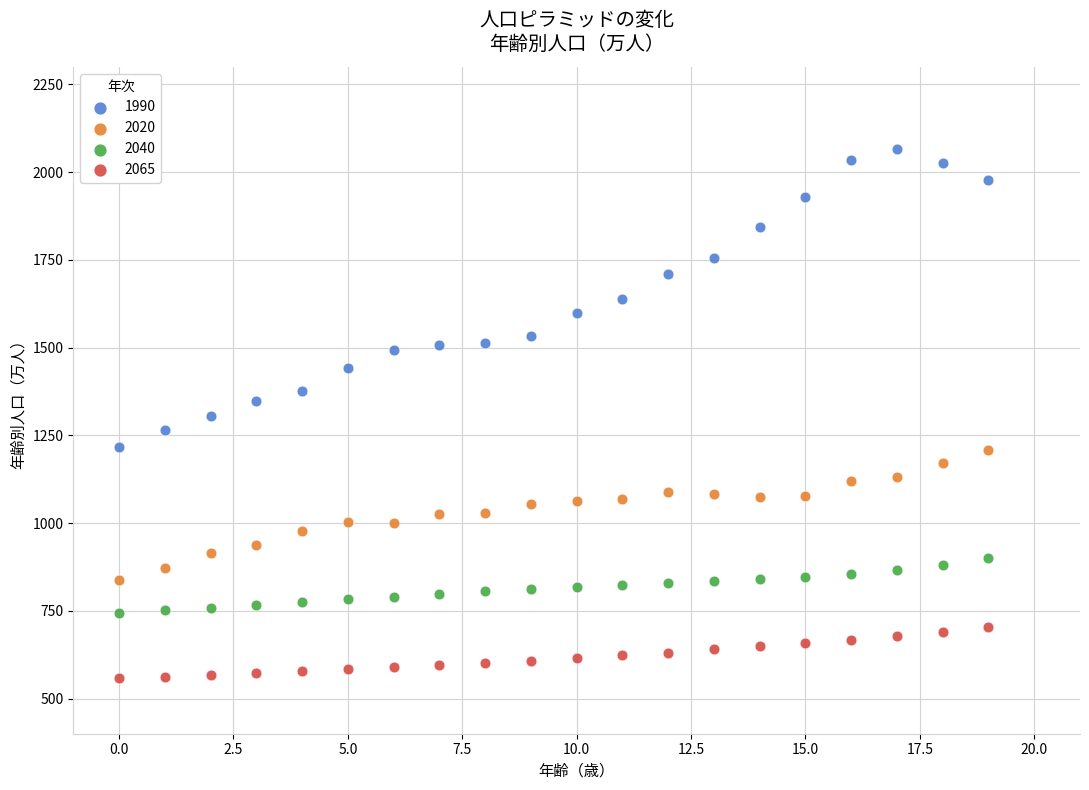

Which series reaches the minimum Y coordinate?

2065